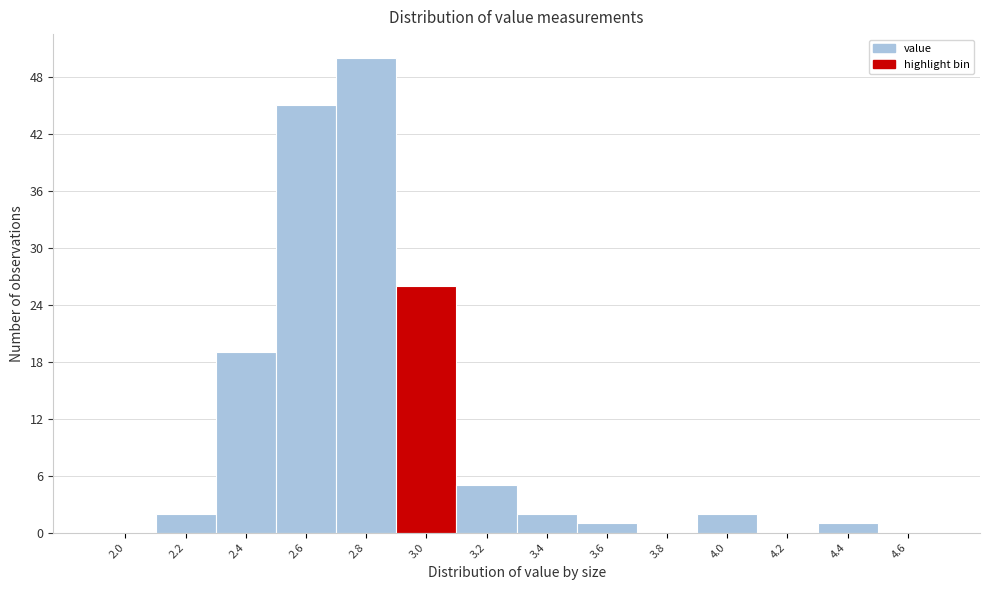

Reading left to right, extract all data points from this chart.

2.0=0	2.2=2	2.4=19	2.6=45	2.8=50	3.0=26	3.2=5	3.4=2	3.6=1	3.8=0	4.0=2	4.2=0	4.4=1	4.6=0